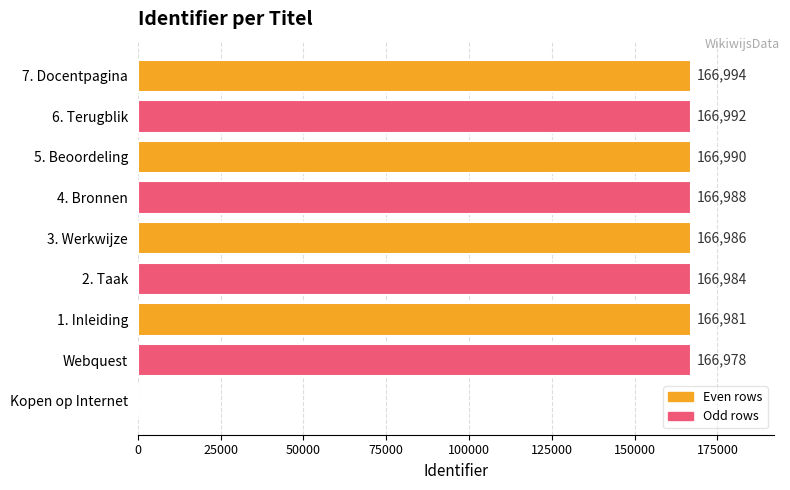

What is the approximate value at 5. Beoordeling?

166990